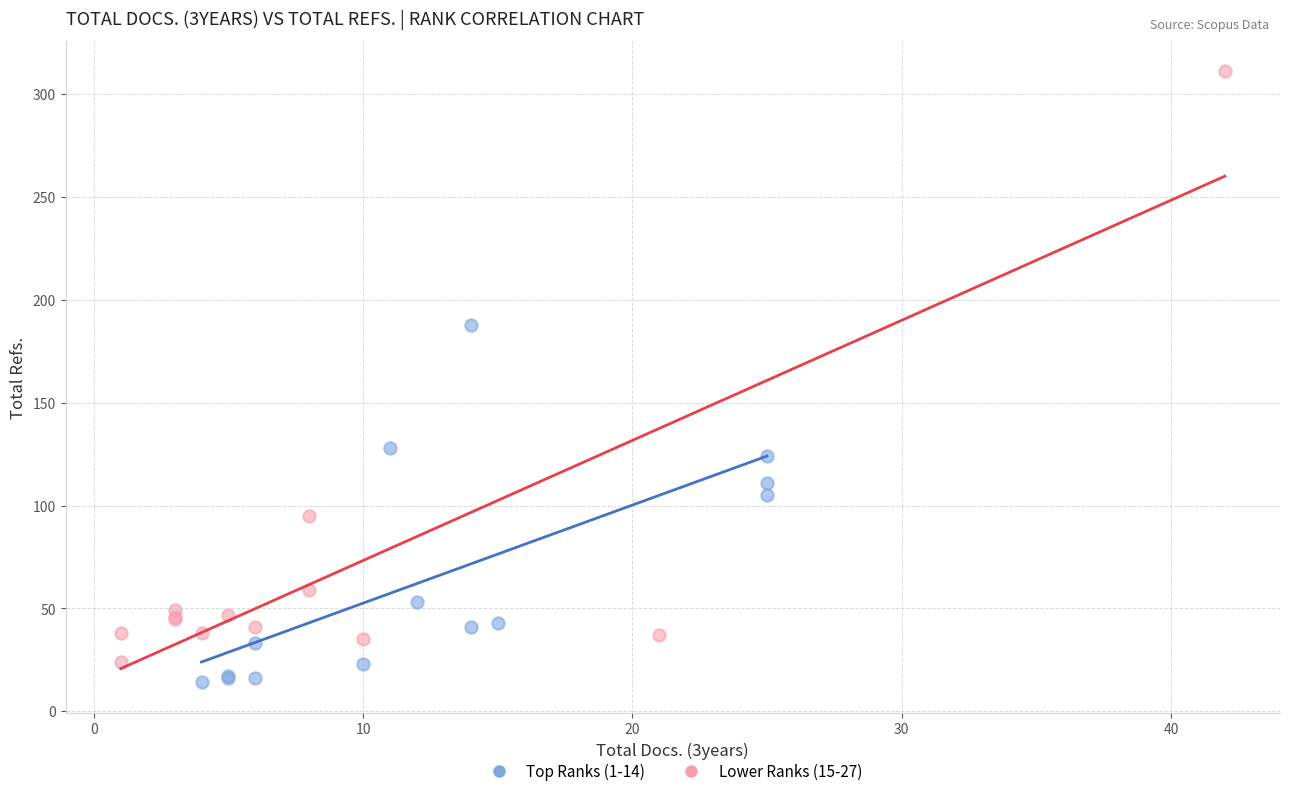

Which series has the widest spread of Y values?

Lower Ranks (15-27)